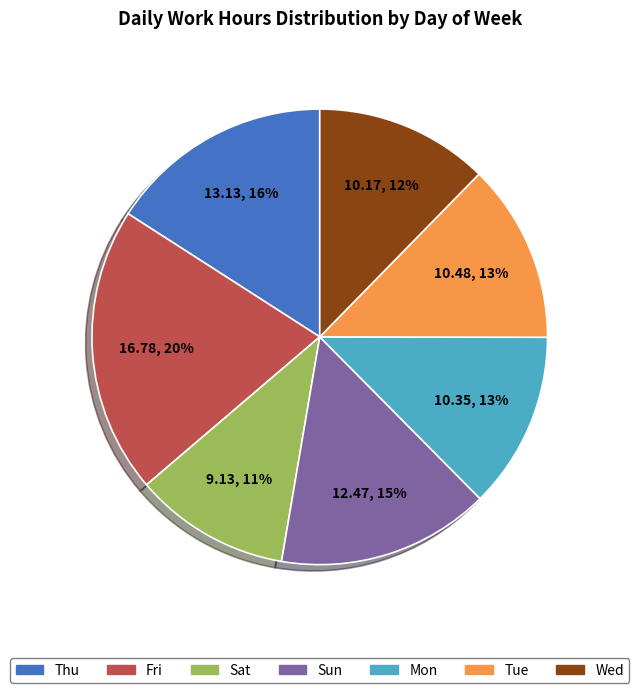

To the nearest percent, what is the combined percentage of Thu and Fri?

36%